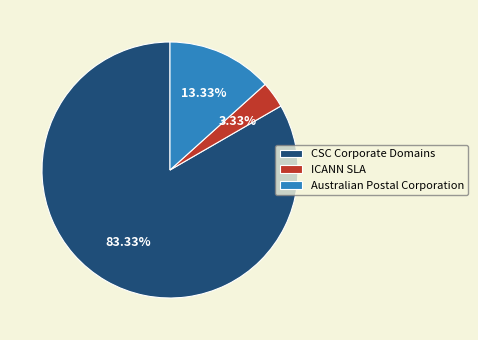

What is the majority slice?

CSC Corporate Domains